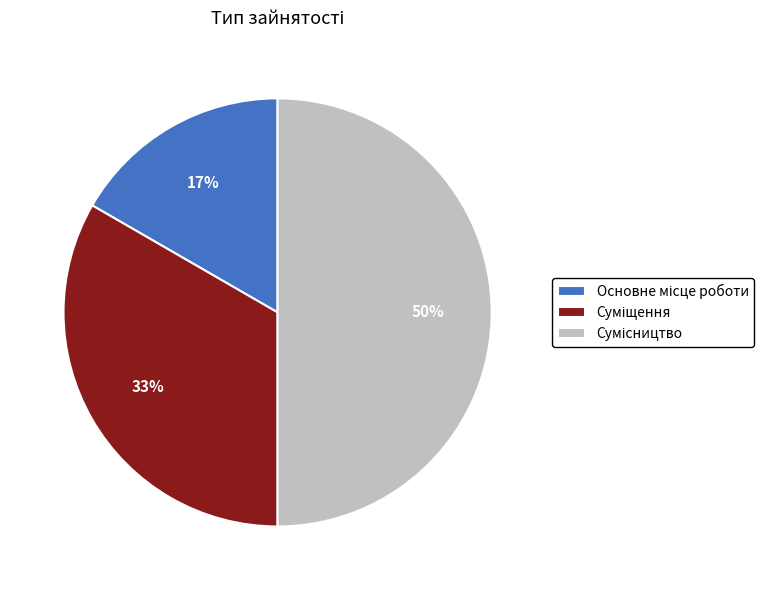

To the nearest percent, what is the average slice percentage?

33%